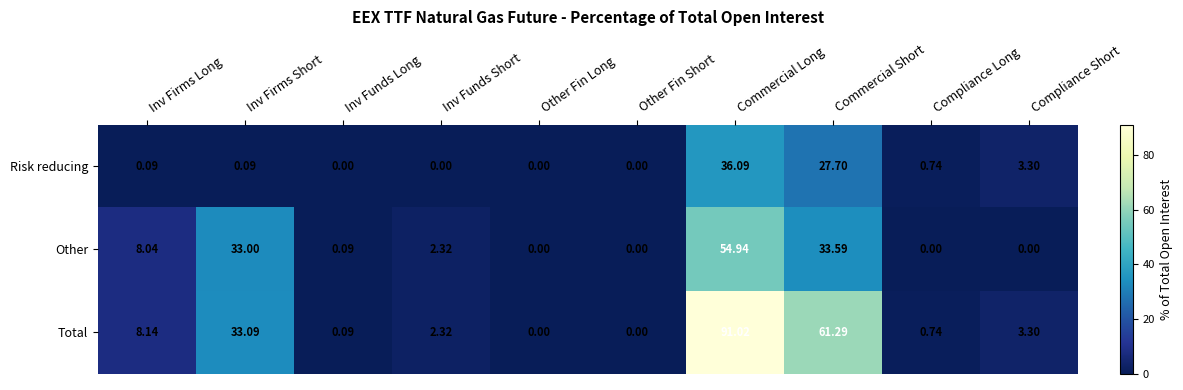

Between Inv Firms Long and Other Fin Short, which series saw the biggest shift?

Total